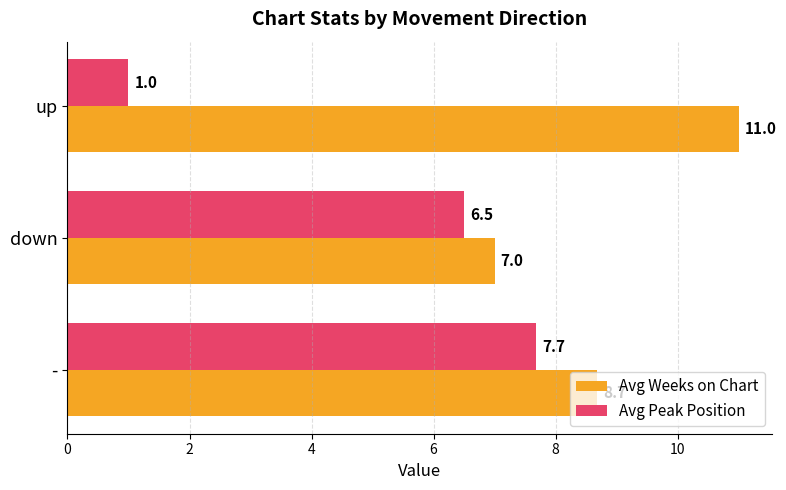

Is it true that Avg Peak Position equals 0.4 at up?

False